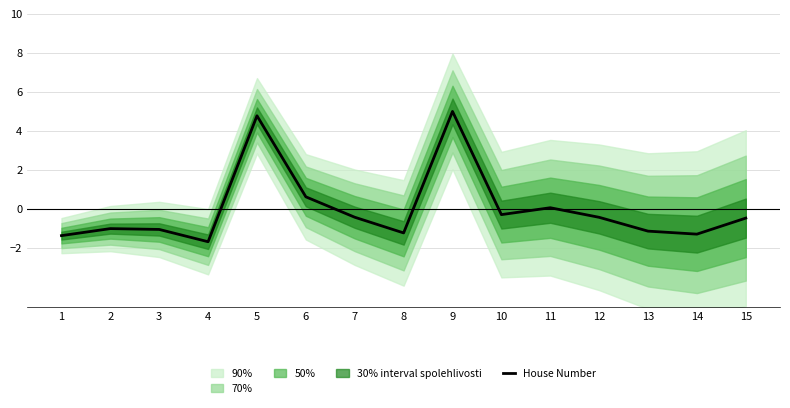

What is the value of the 11th point from the left?

0.1